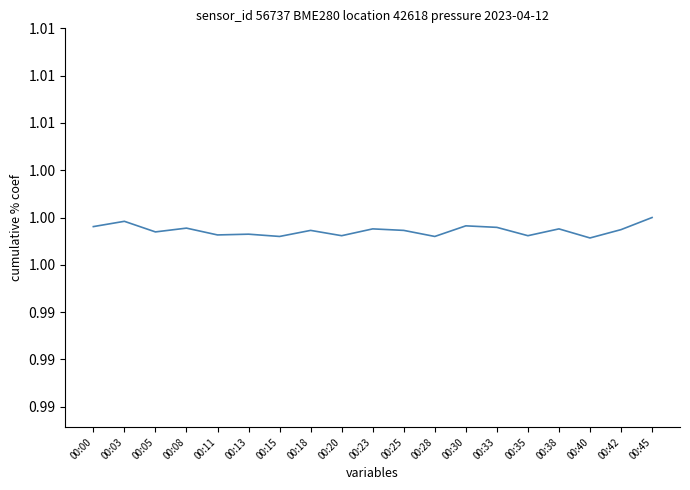

What is the value of the 4th point from the left?

1.0